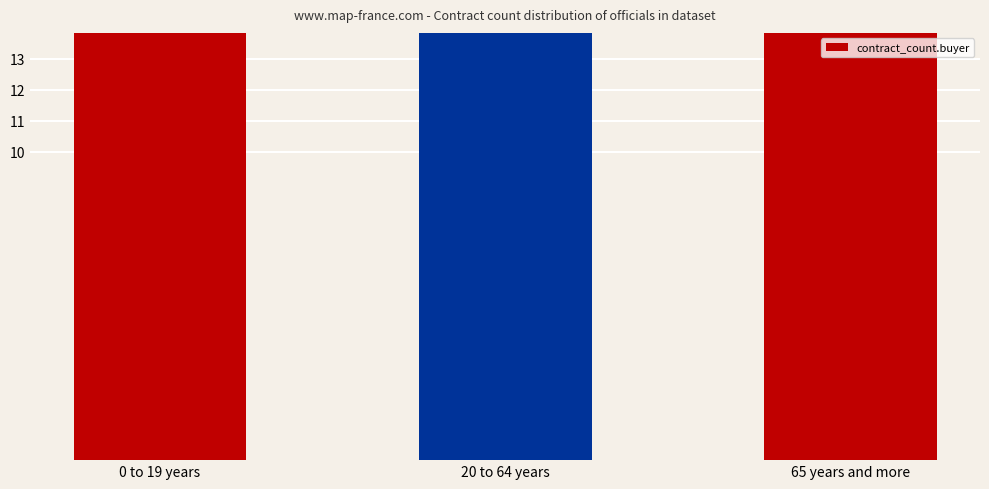

Count the values in the range 51 to 2420.

3